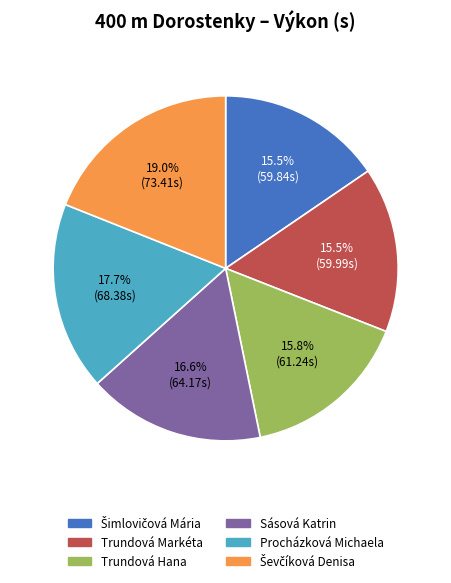

To the nearest percent, what percentage of the pie is Sásová Katrin?

17%